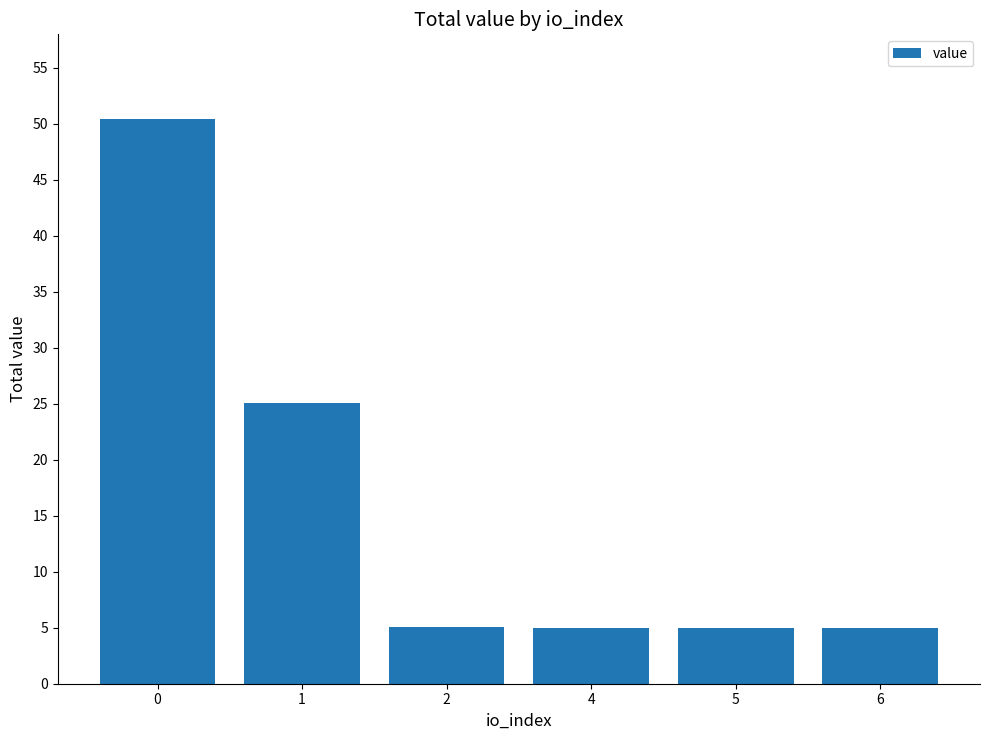

At which label is the value closest to 27?

1